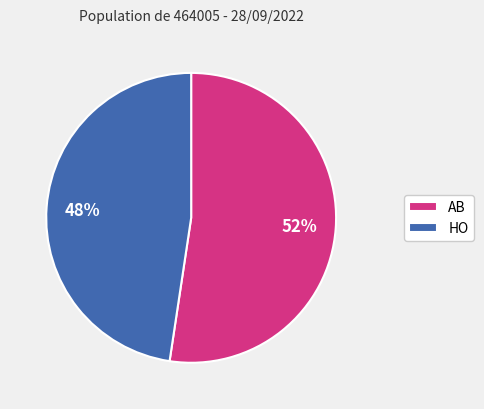

To the nearest percent, what is the average slice percentage?

50%